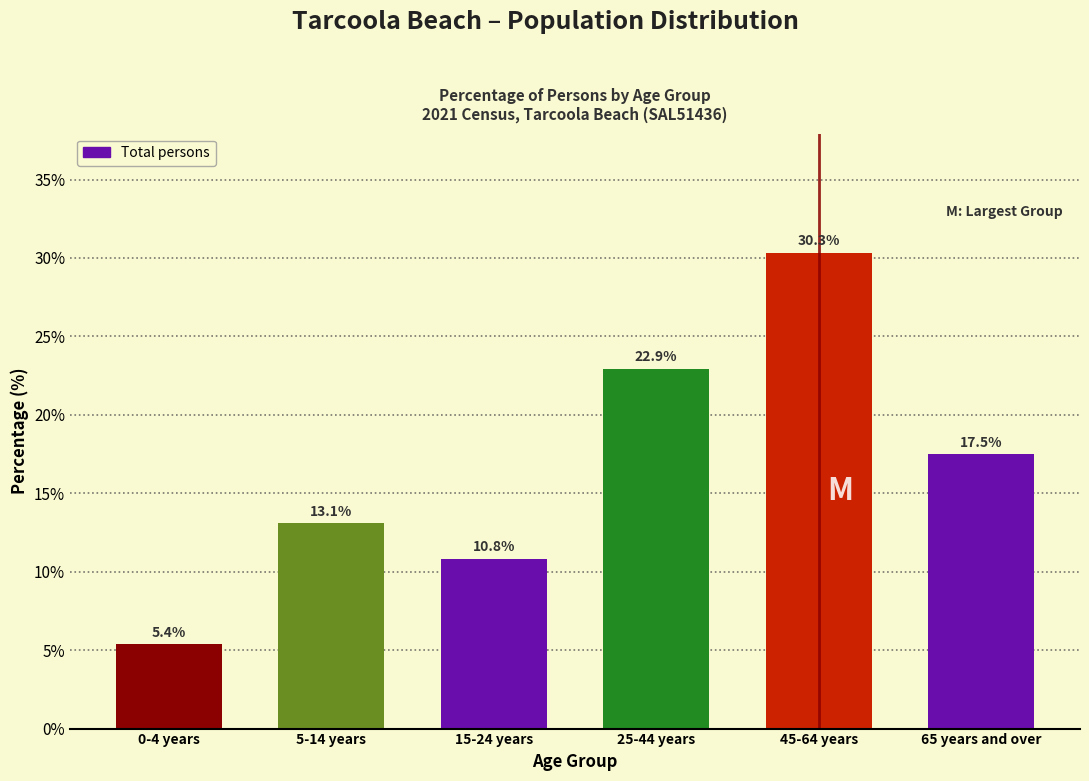

Reading left to right, transcribe all the data shown in this chart.

0-4 years=5.4	5-14 years=13.1	15-24 years=10.8	25-44 years=22.9	45-64 years=30.3	65 years and over=17.5